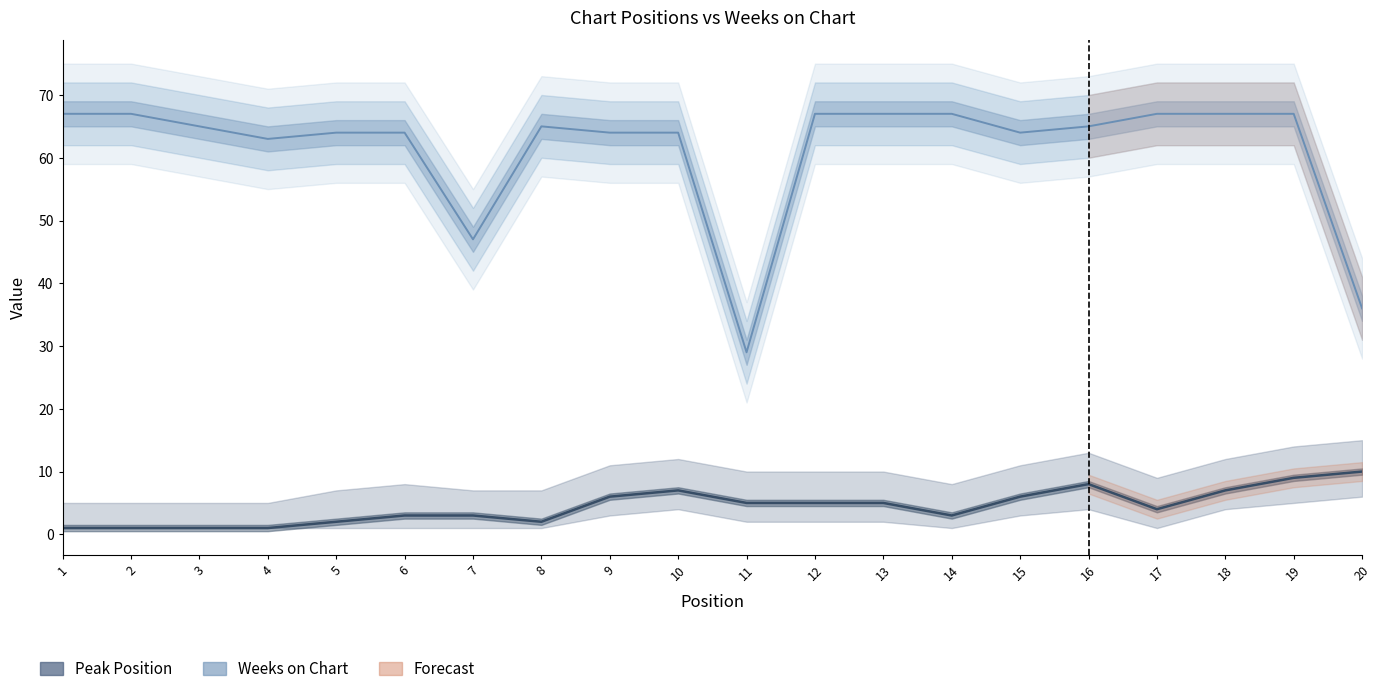

The value of Peak Position at 15 is 6. True or false?

True